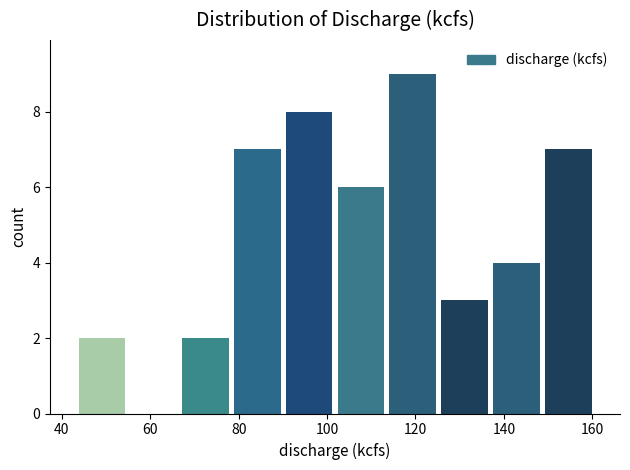

What is the height of the bar covering 78 to 90 on the x-axis? Neither the bar edges nor the heights are printed on the chart, so give them approximately, as read against the axes.

7